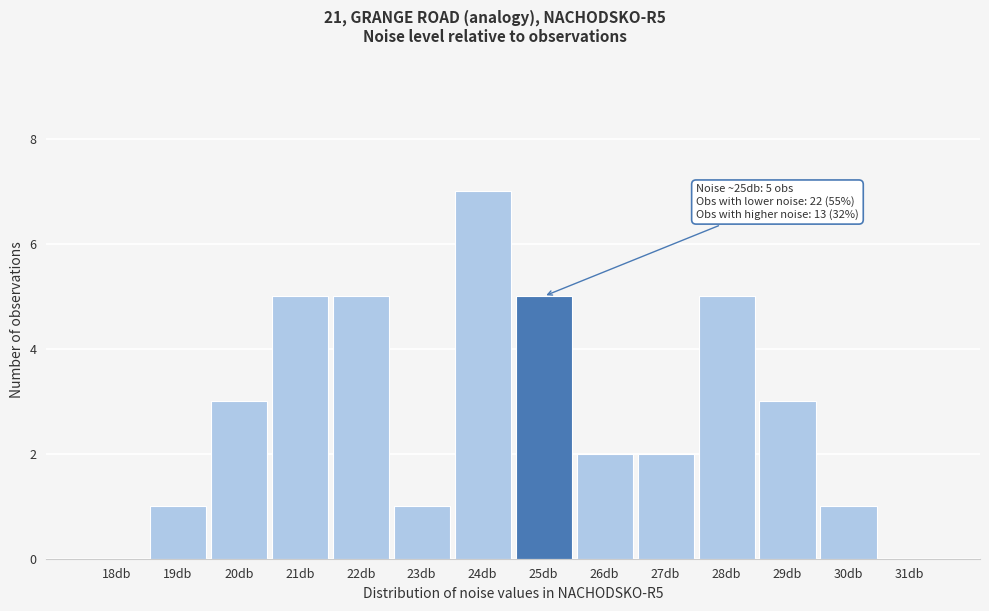

Reading left to right, what are all the values shown in this chart?

18db=0	19db=1	20db=3	21db=5	22db=5	23db=1	24db=7	25db=5	26db=2	27db=2	28db=5	29db=3	30db=1	31db=0